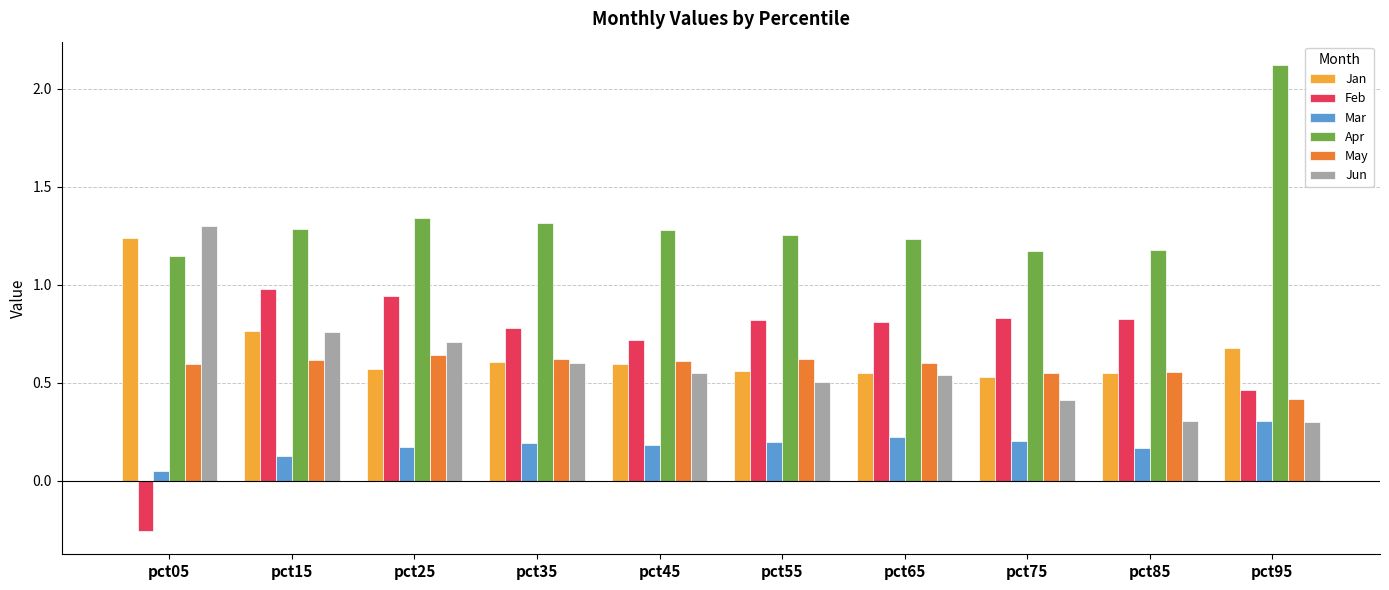

Which series has the widest spread of values?

Feb